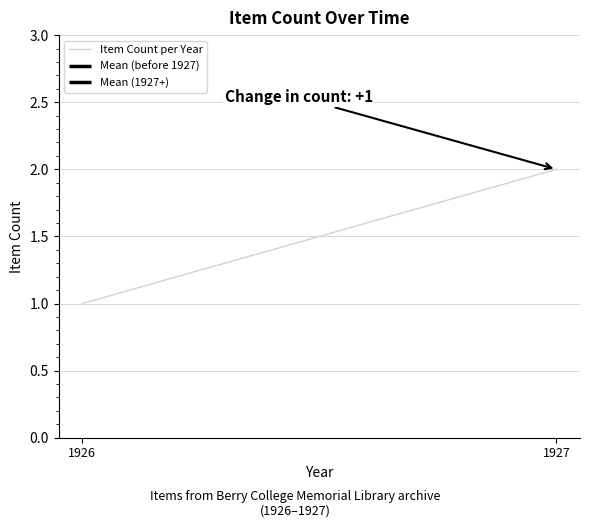

Is it true that the value at 1927 is 2?

True